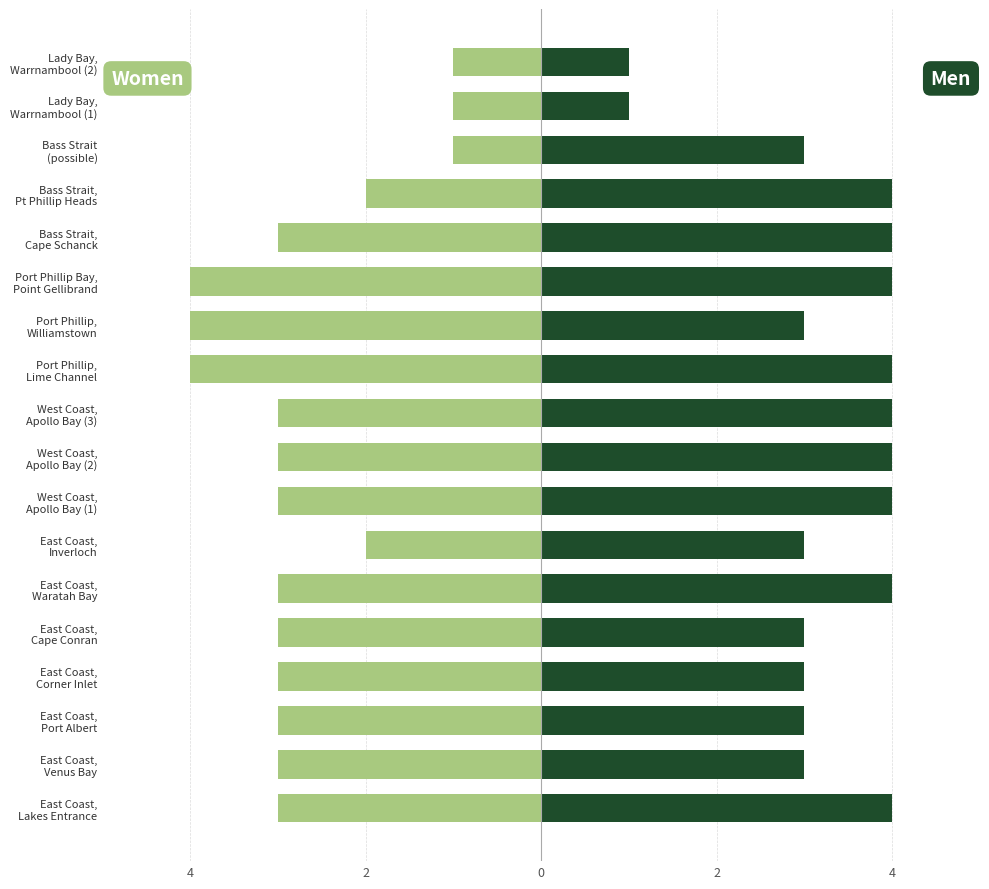

The value of Women at Port Phillip, Lime Channel is -4. True or false?

True